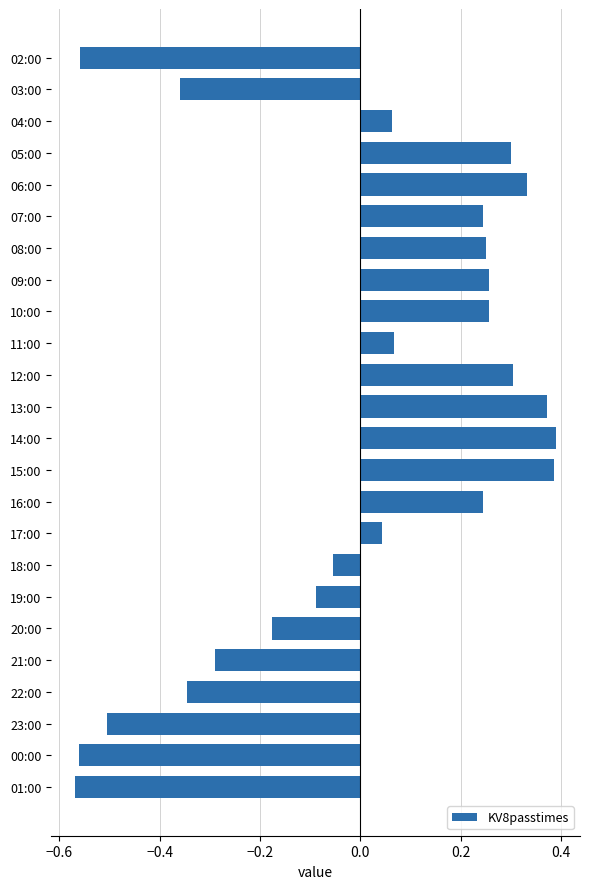

What is the sum of the values at 03:00 and 02:00?

-0.9